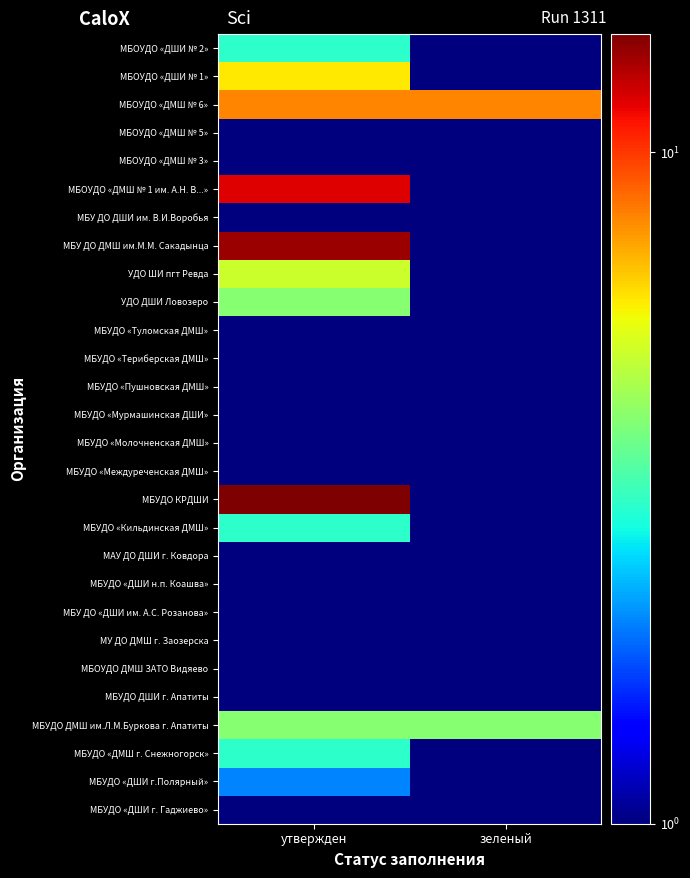

What is the minimum value shown in the chart?

1